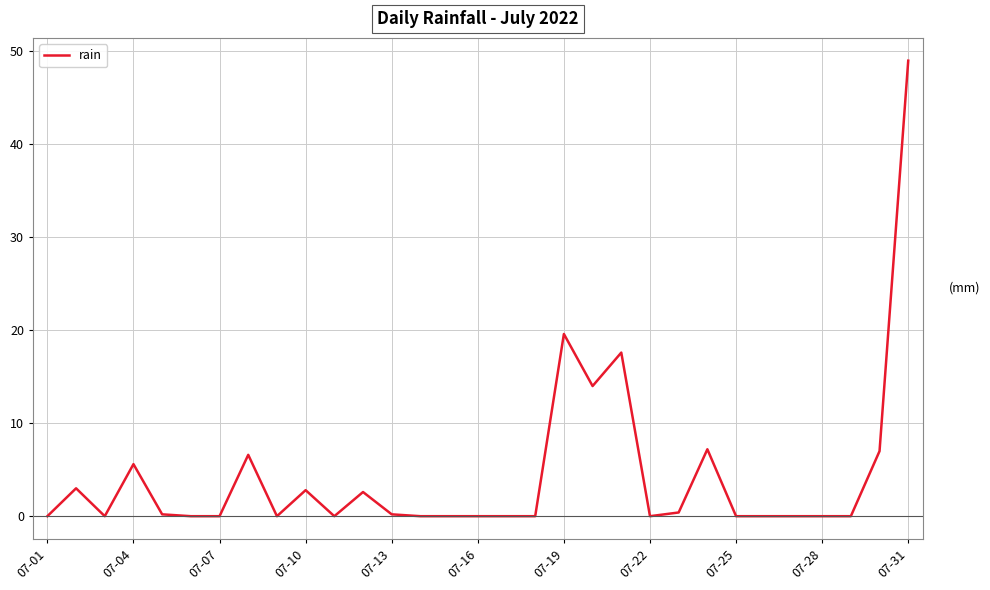

What is the average value?

4.4